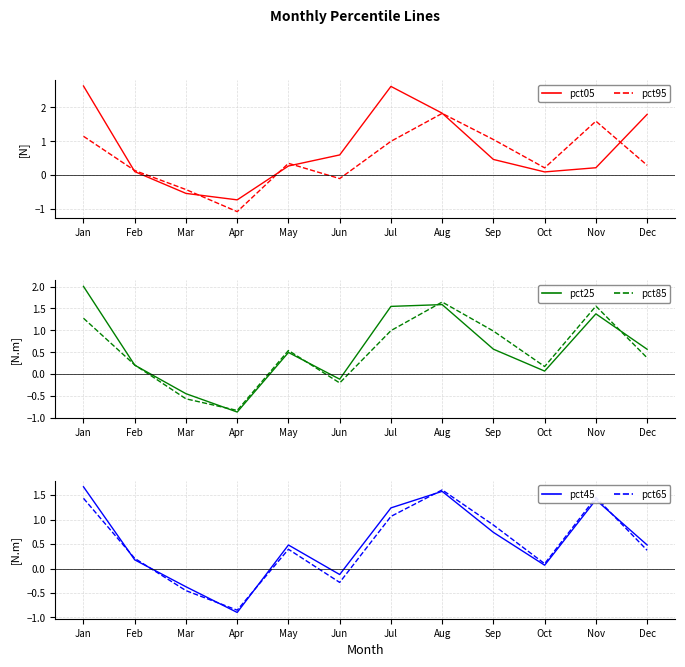

What is the value of the pct05 point at the 6th from the left?

0.6